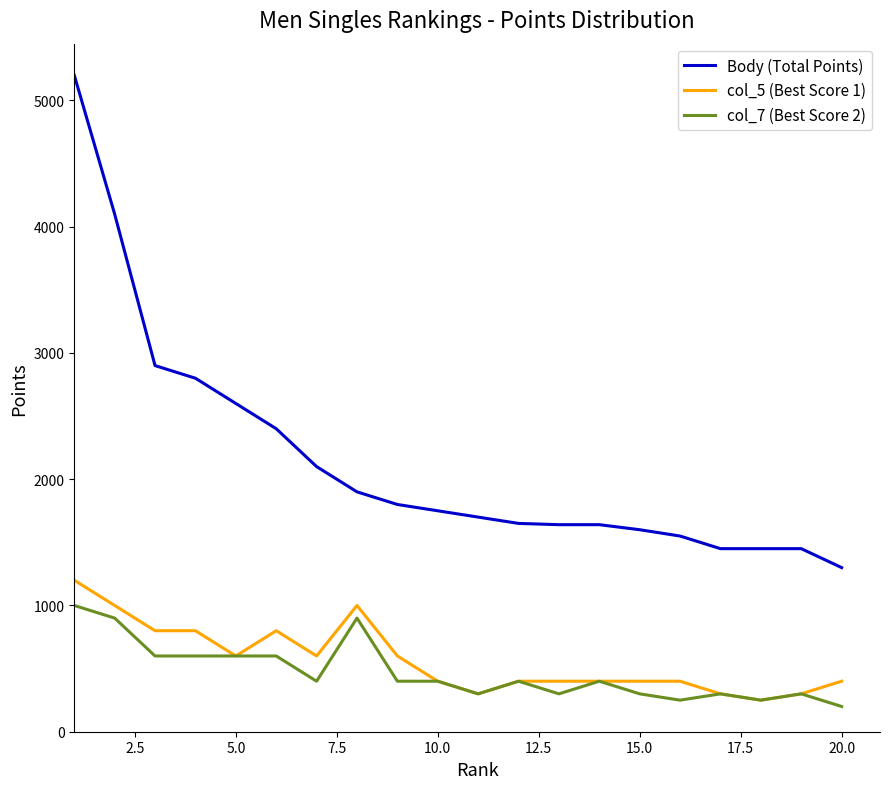

What is the sum of all col_7 (Best Score 2) values?

9400